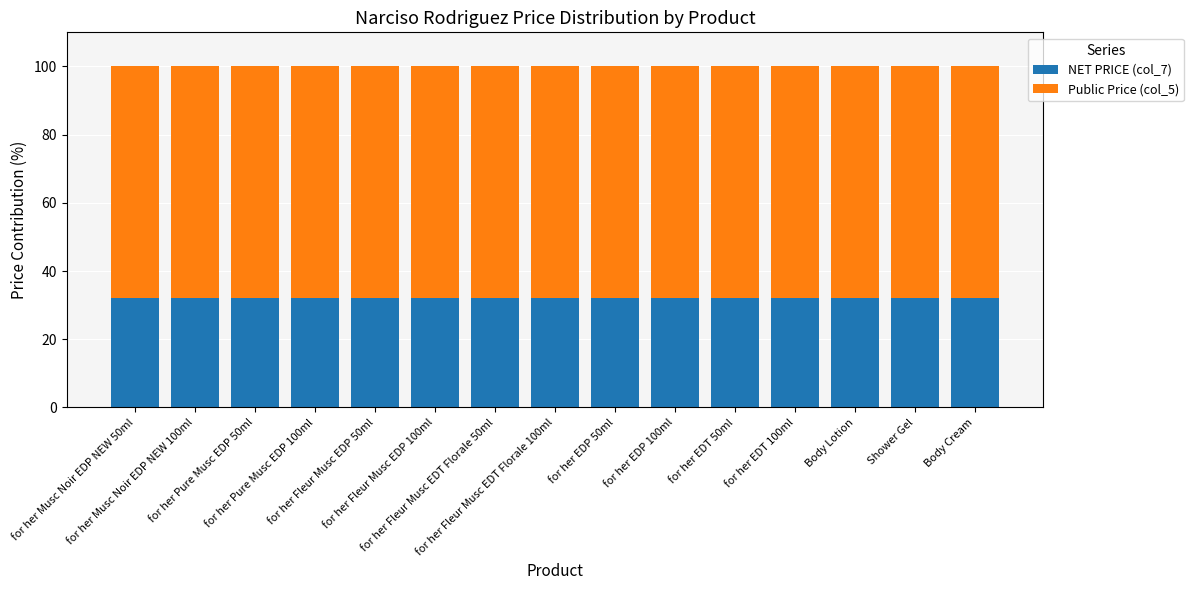

What is the sum of all NET PRICE (col_7) values?

479.6